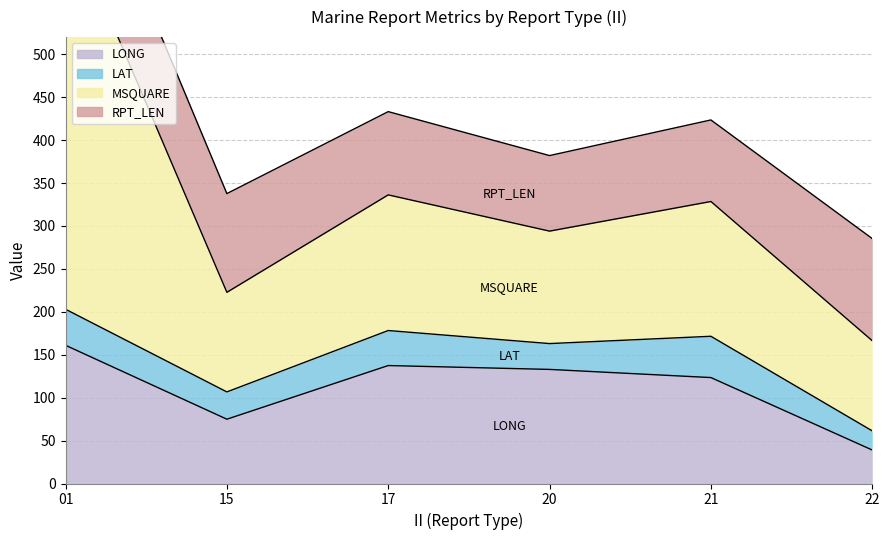

Does the chart have visible grid lines?

Yes